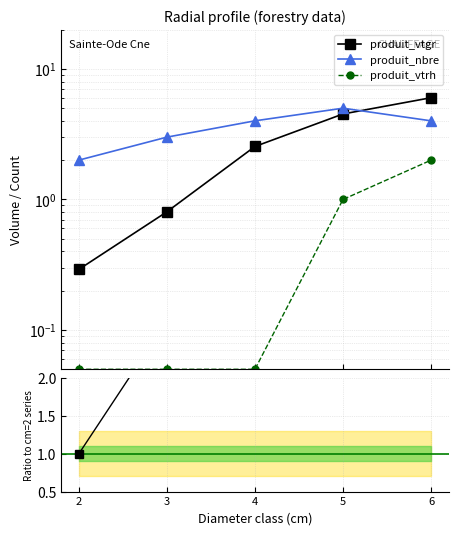

The produit_vtgr / ref series shows 1.0 at 2. True or false?

True